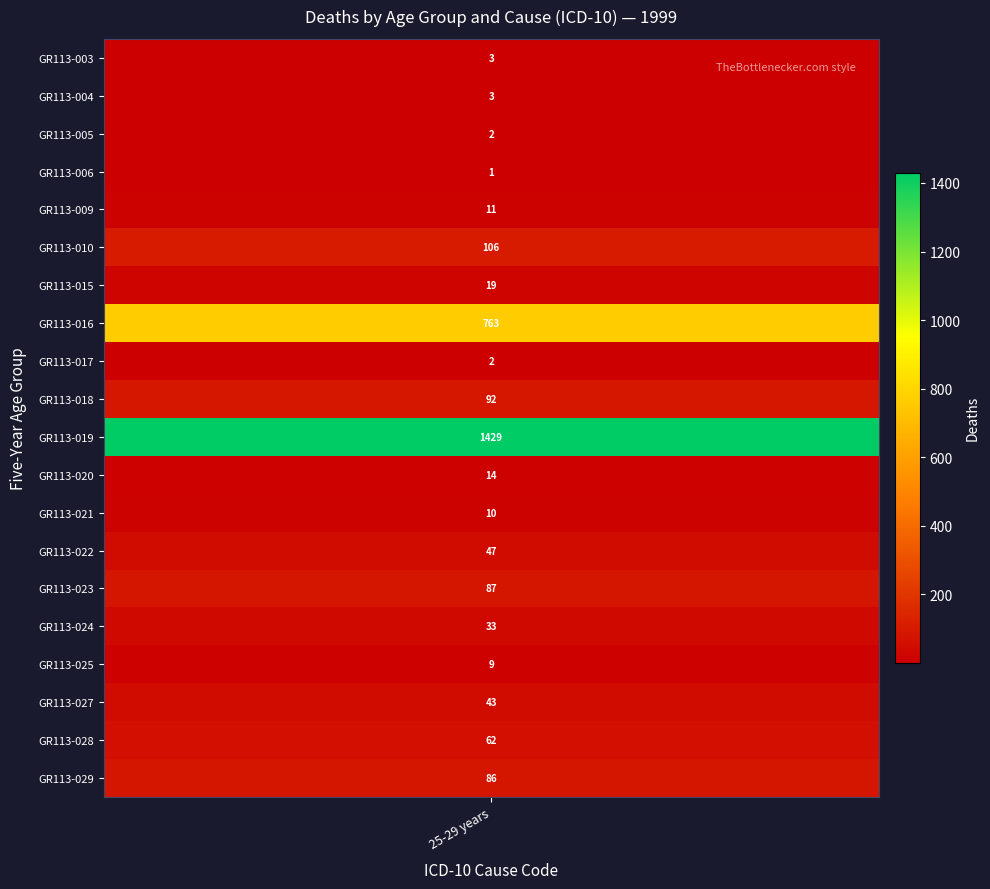

List the labels in order of value, smallest first.

GR113-006, GR113-005, GR113-017, GR113-003, GR113-004, GR113-025, GR113-021, GR113-009, GR113-020, GR113-015, GR113-024, GR113-027, GR113-022, GR113-028, GR113-029, GR113-023, GR113-018, GR113-010, GR113-016, GR113-019